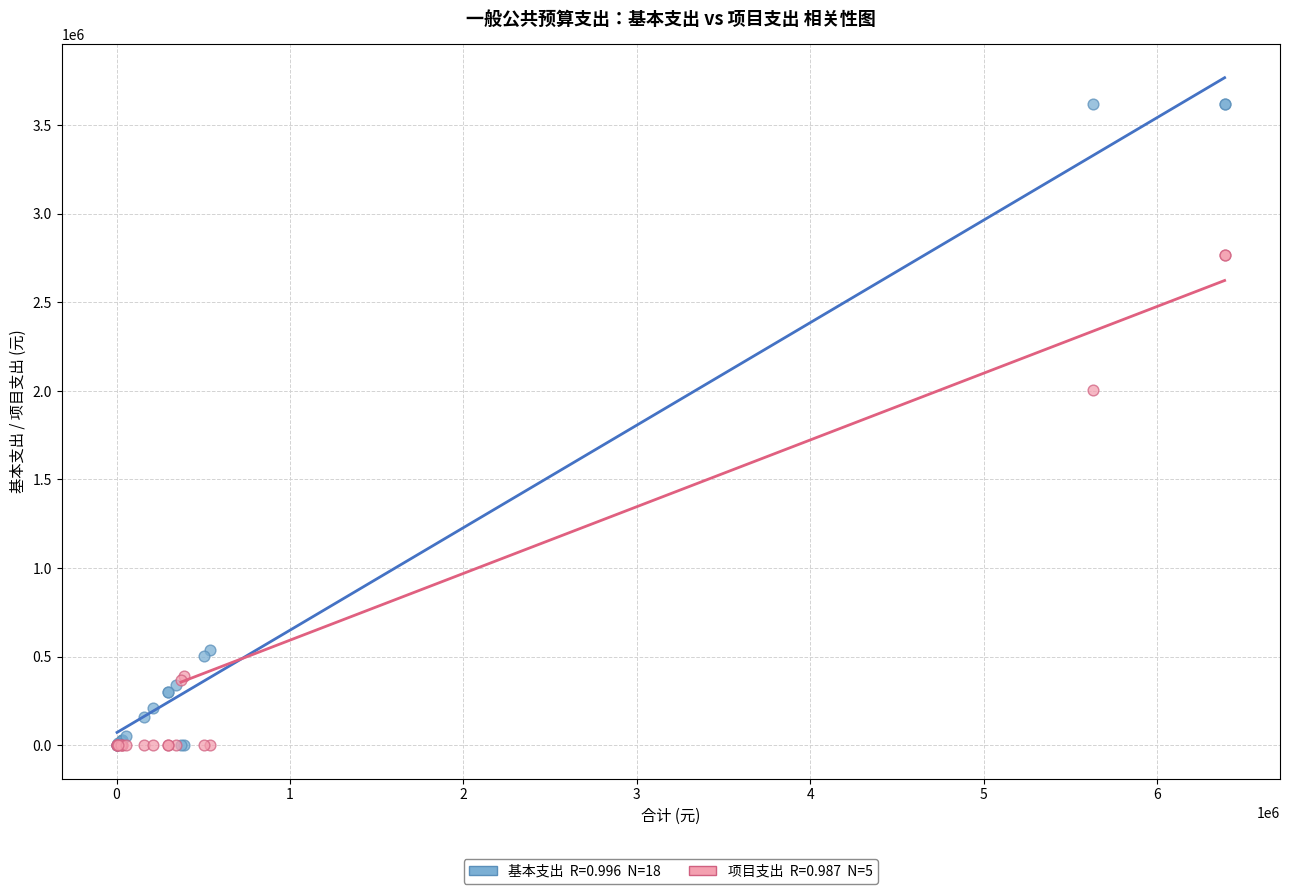

Across all series, what Y value is closest to 1811275?

2007000.0